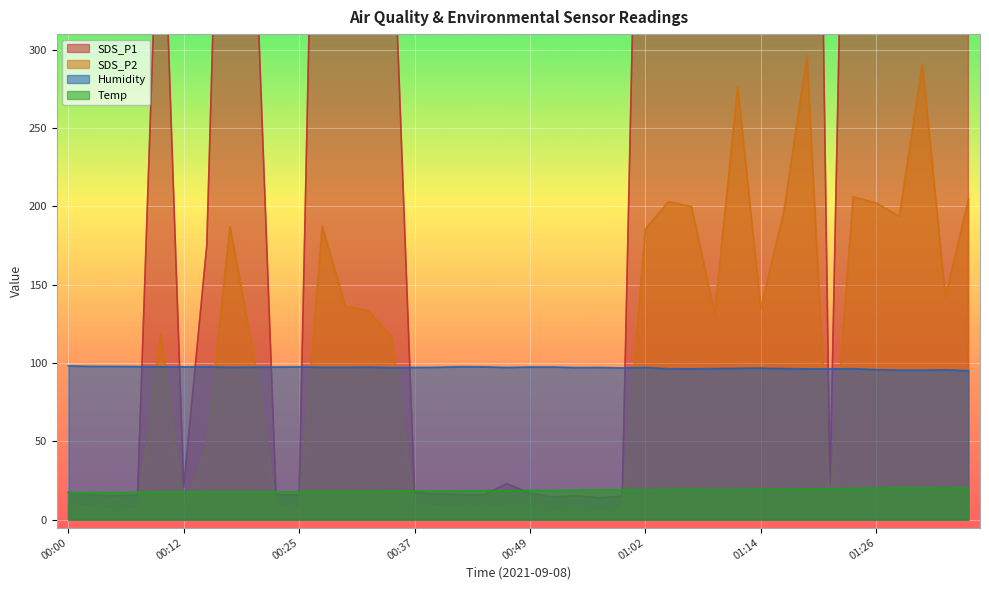

What is the total value across all series at 01:17?

1000.6